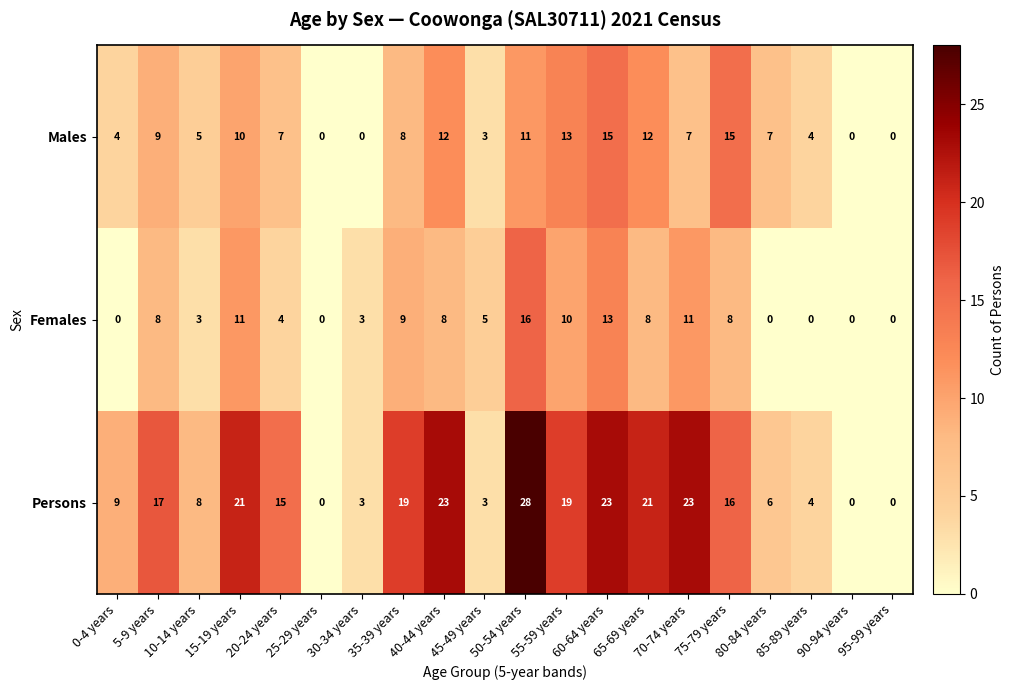

Count the number of data series in this chart.

3